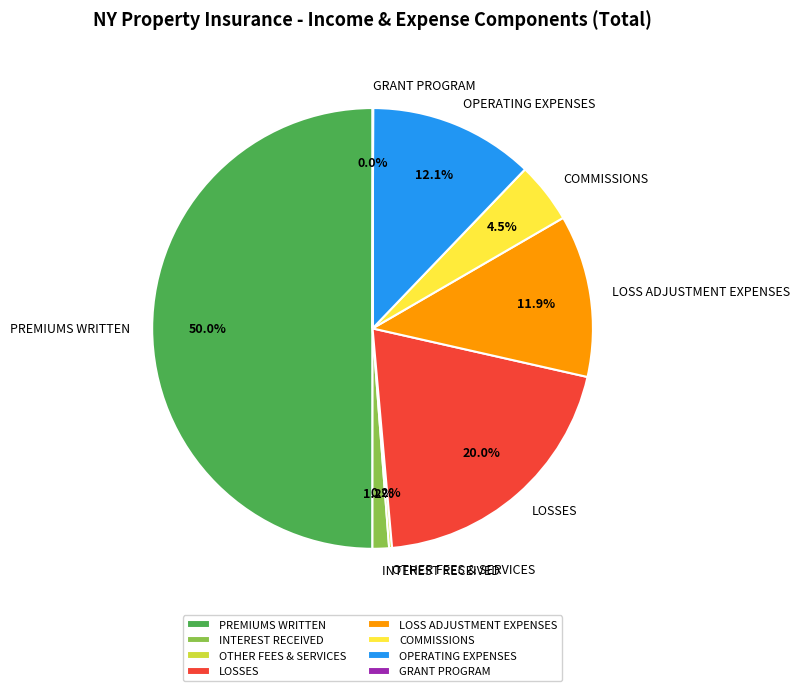

True or false: LOSS ADJUSTMENT EXPENSES accounts for 12% of the total.

True